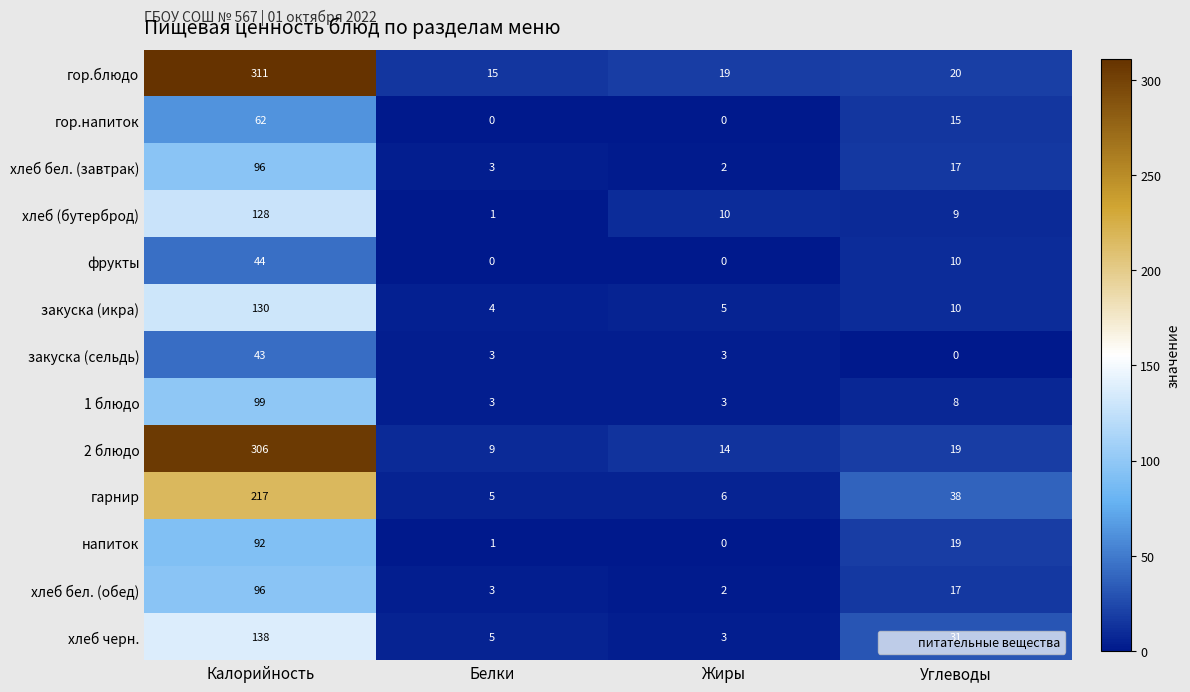

At how many categories does at least one series exceed 57?

1